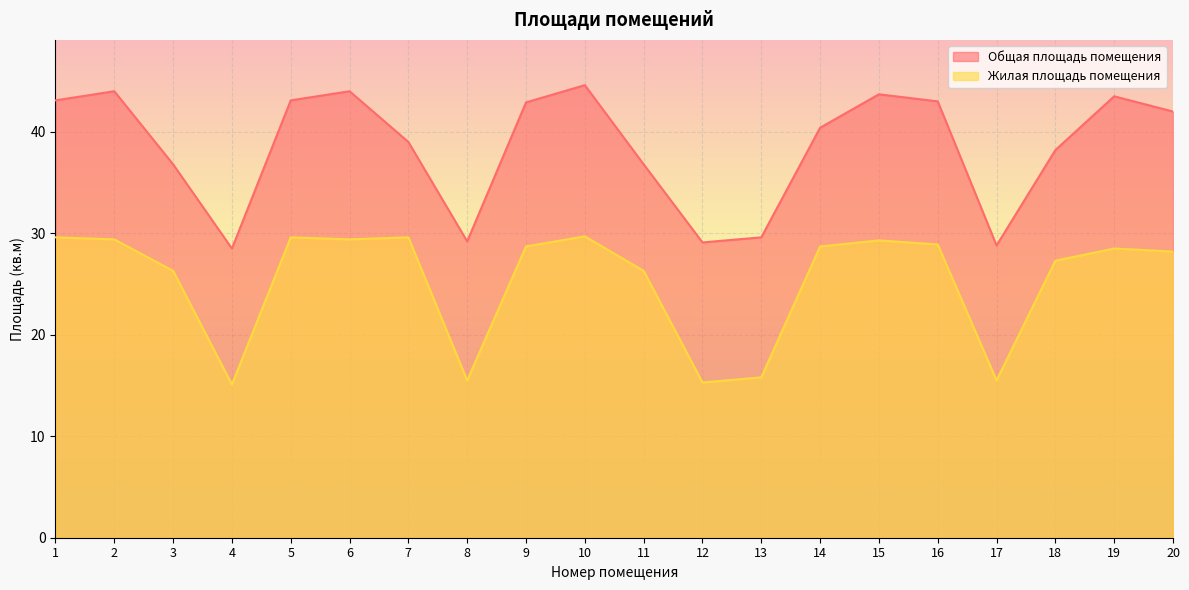

What is the smallest value displayed?

15.1